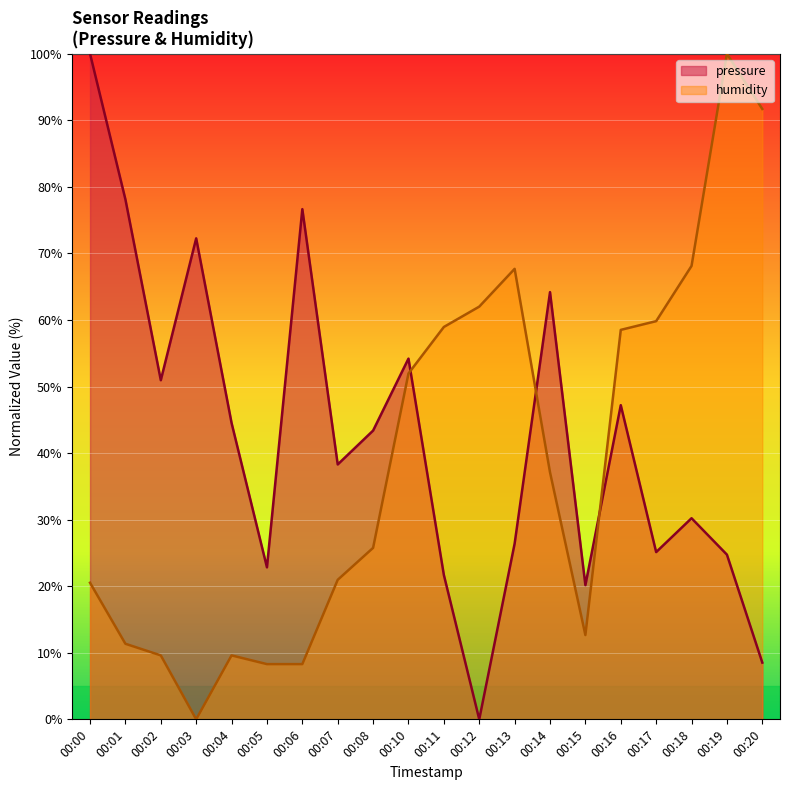

Which series has the widest spread of values?

pressure